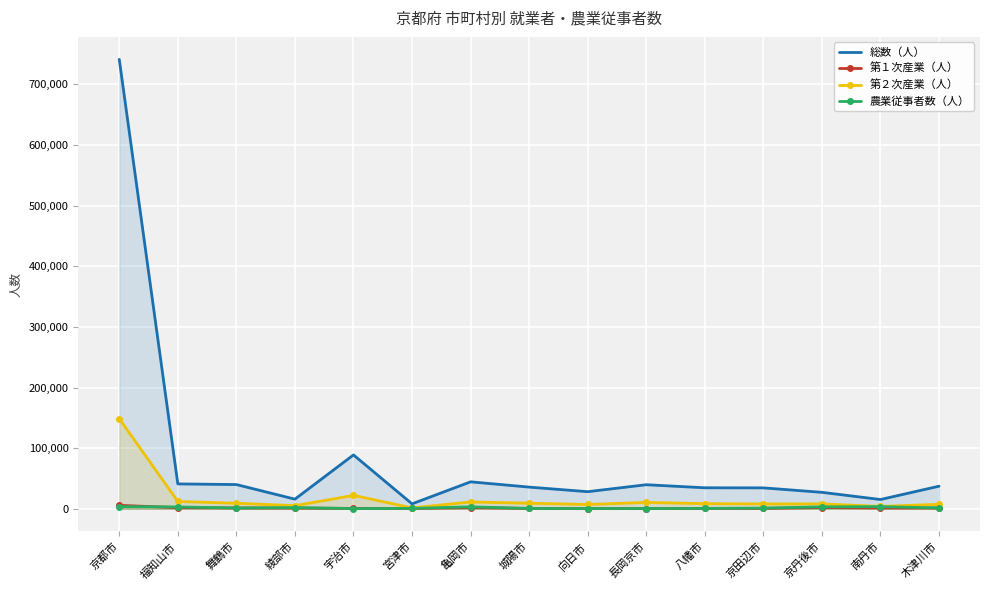

Reading right to left, what are all the values shown in this chart?

総数（人）: 37273	15315	27168	34519	34657	39710	28226	35784	44479	8162	88850	15916	39968	41060	741098
第１次産業（人）: 1238	1398	2087	677	739	405	275	659	1953	553	682	1216	1432	1877	5715
第２次産業（人）: 7411	3916	8050	8007	8462	10508	7122	9241	11284	1511	22126	5146	9159	12151	148487
農業従事者数（人）: 1504	3514	3218	1176	611	483	389	579	3280	672	376	2009	1298	3105	3638